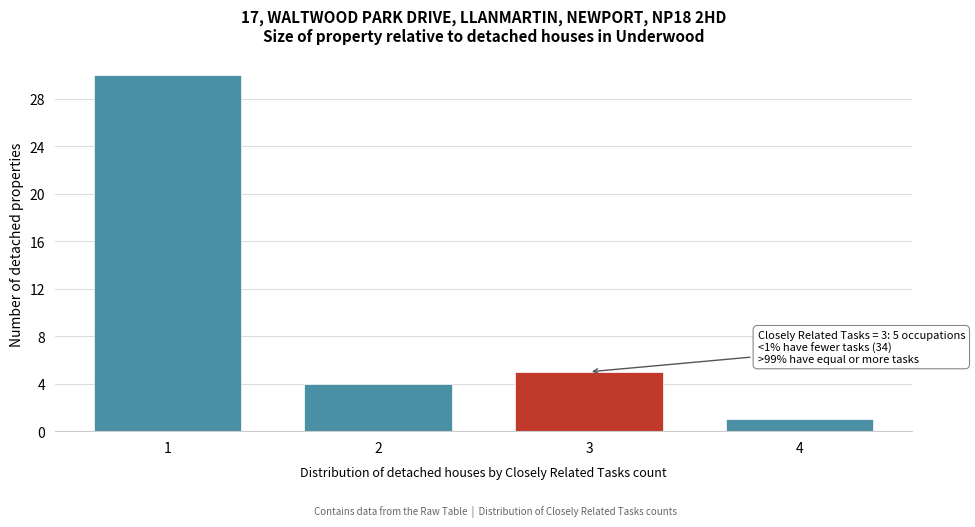

Reading right to left, transcribe all the data shown in this chart.

4=1	3=5	2=4	1=30